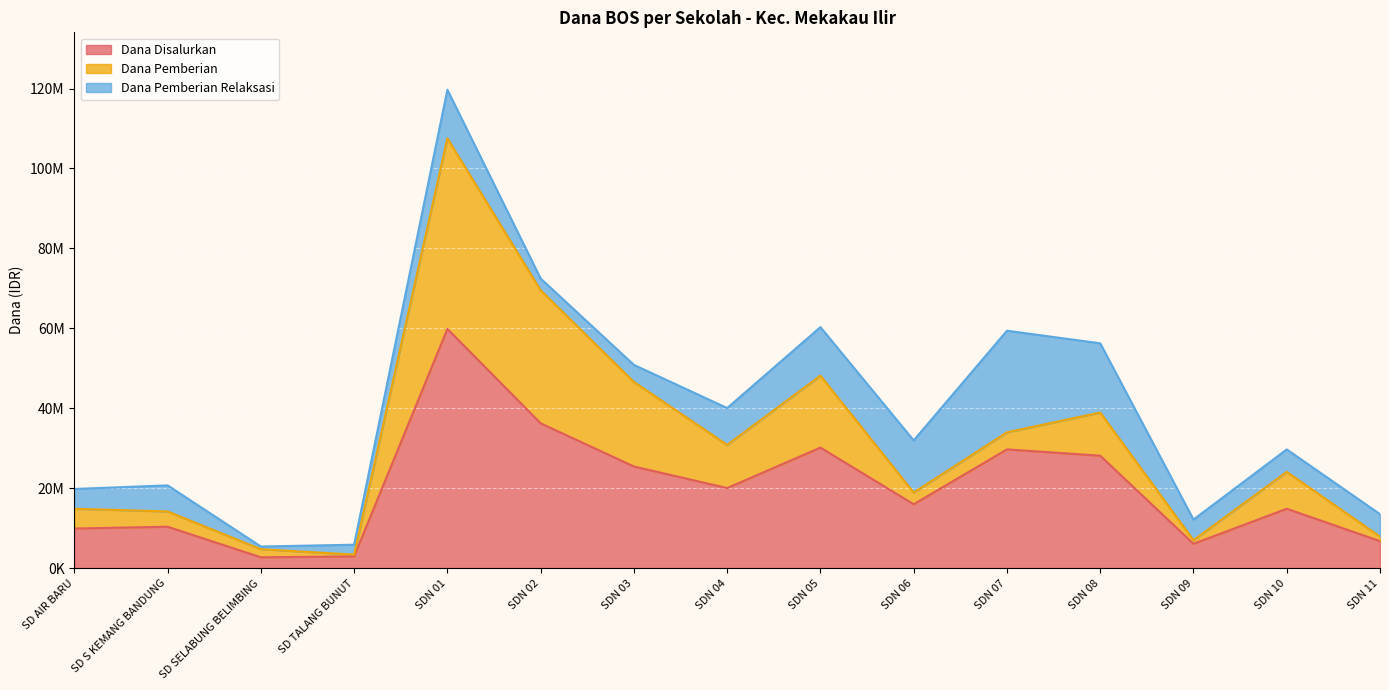

What is the difference between the highest and lowest values at SDN 04?

10800000